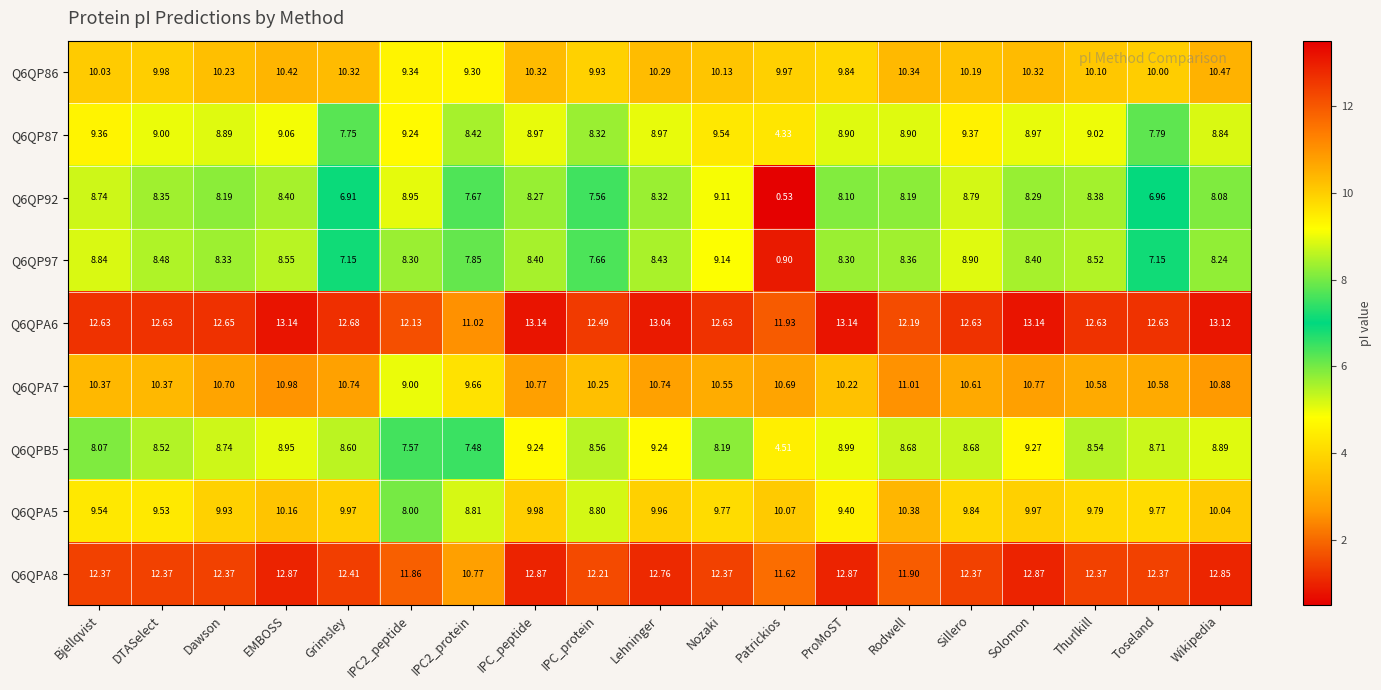

Where is Q6QPA6 nearest to the value 12?

Patrickios